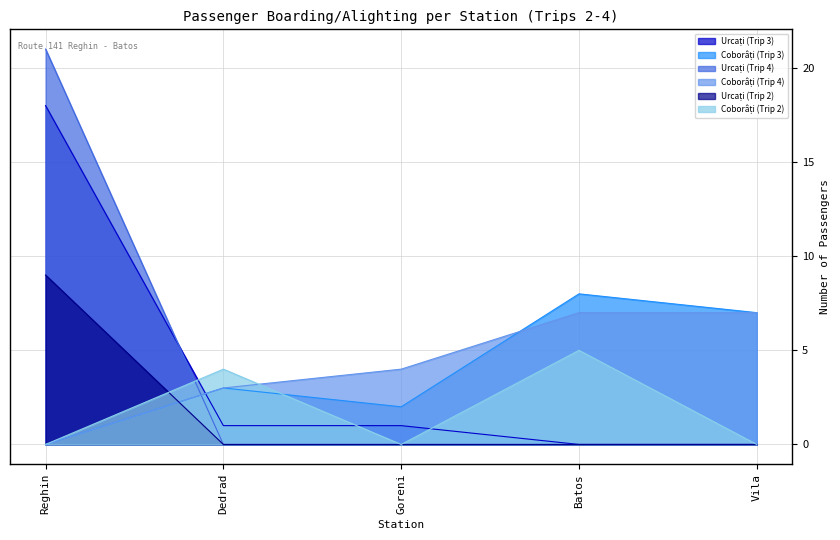

Where is Coborâți (Trip 3) nearest to the value 4?

Dedrad